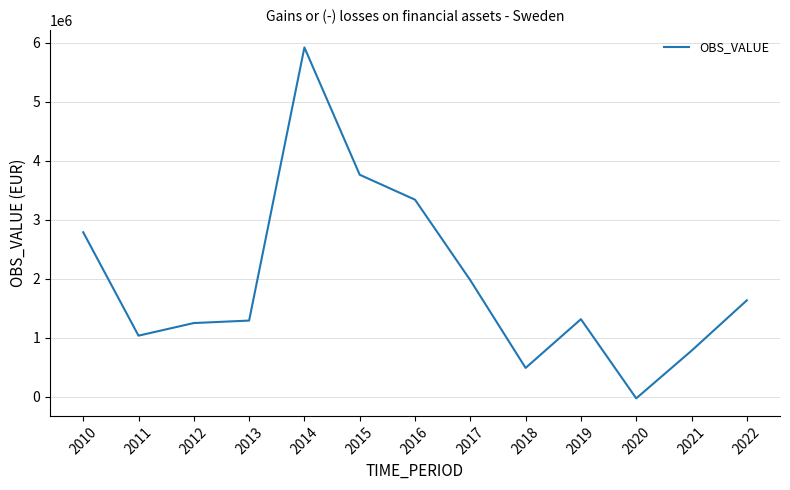

What is the maximum value shown in the chart?

5923250